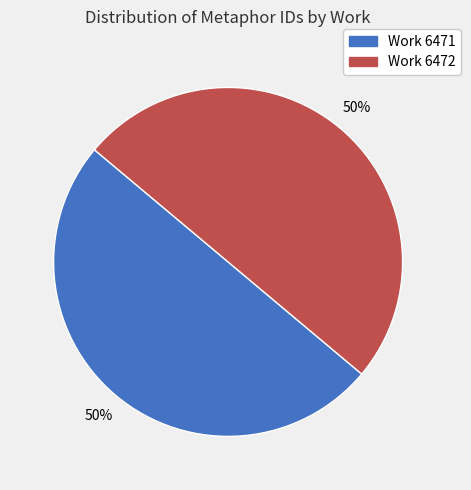

How many slices are in this pie chart?

2